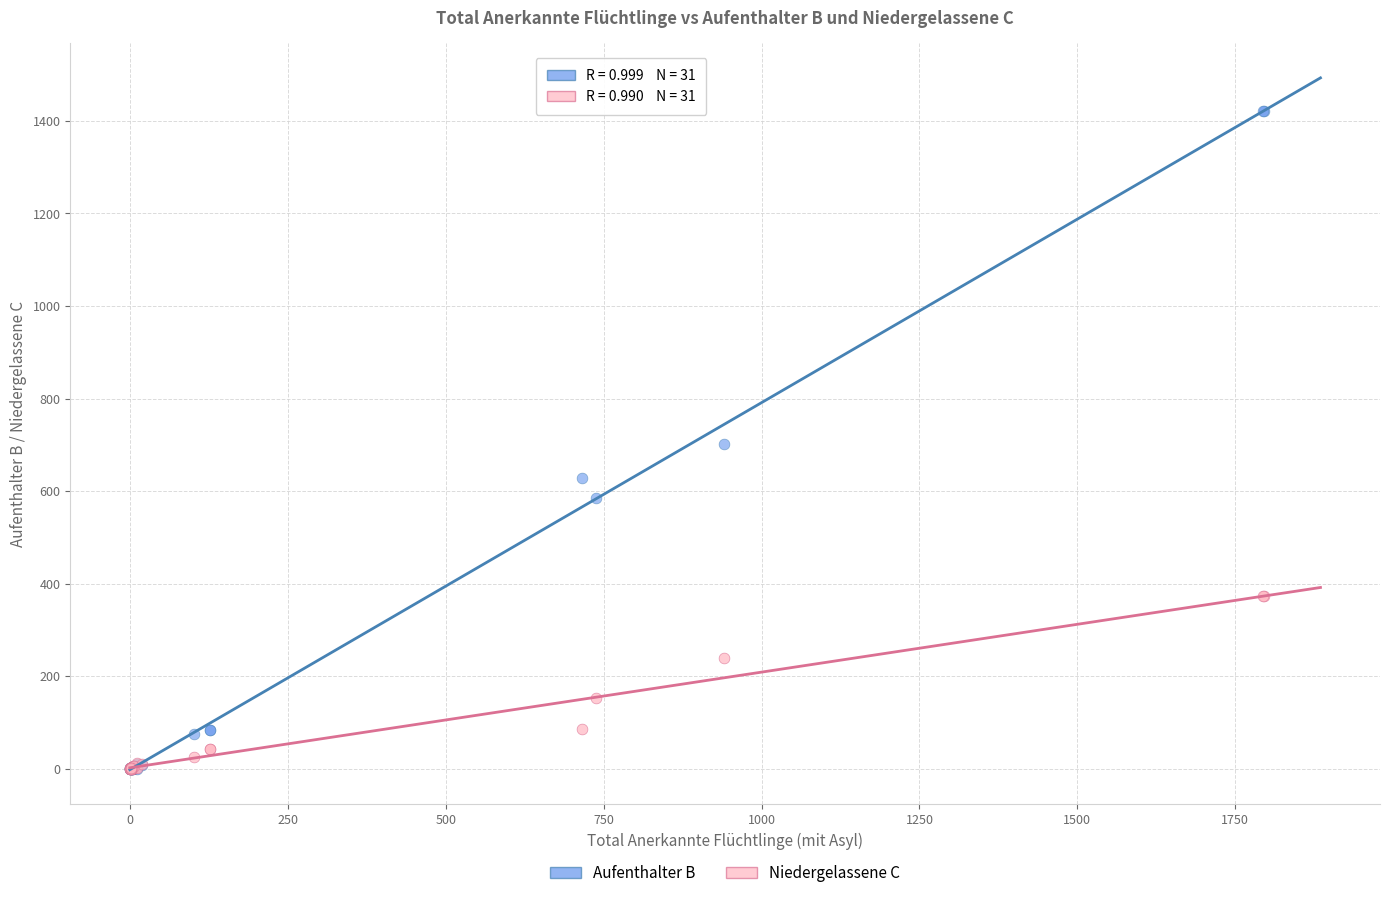

What are all the series names shown in the legend?

Aufenthalter B, Niedergelassene C